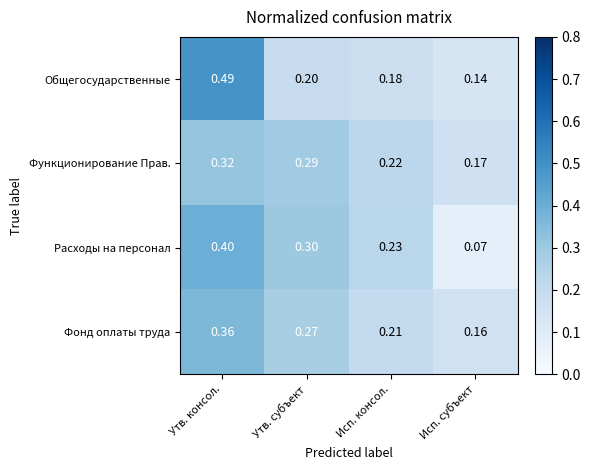

Which series changed the most between Утв. консол. and Исп. субъект?

Общегосударственные